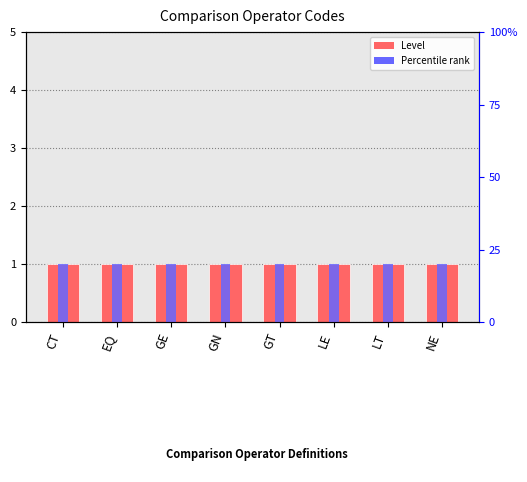

Reading left to right, what are all the values shown in this chart?

Level: CT=1.0	EQ=1.0	GE=1.0	GN=1.0	GT=1.0	LE=1.0	LT=1.0	NE=1.0
Percentile rank: CT=0.2	EQ=0.2	GE=0.2	GN=0.2	GT=0.2	LE=0.2	LT=0.2	NE=0.2